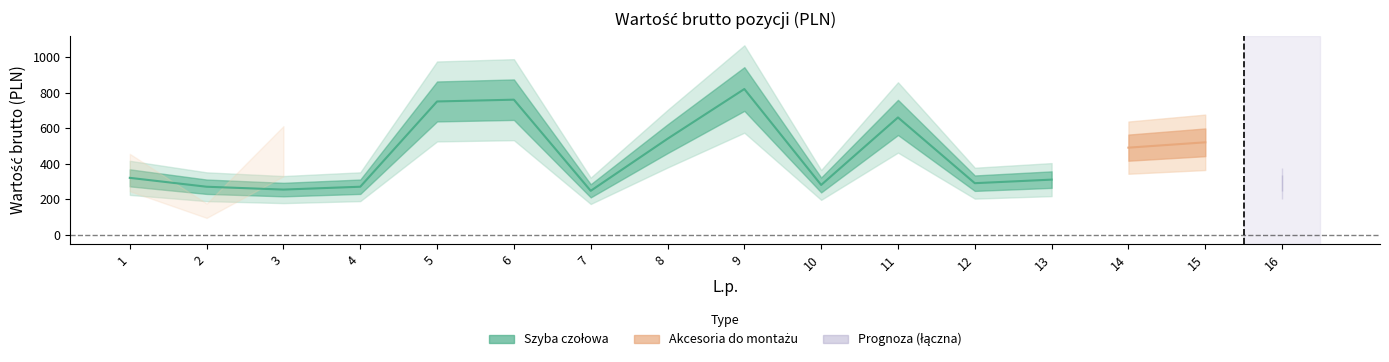

Rank the categories by Szyba czołowa (Wartość brutto) value from lowest to highest.

7, 3, 2, 4, 10, 12, 16, 13, 1, 14, 15, 8, 11, 5, 6, 9